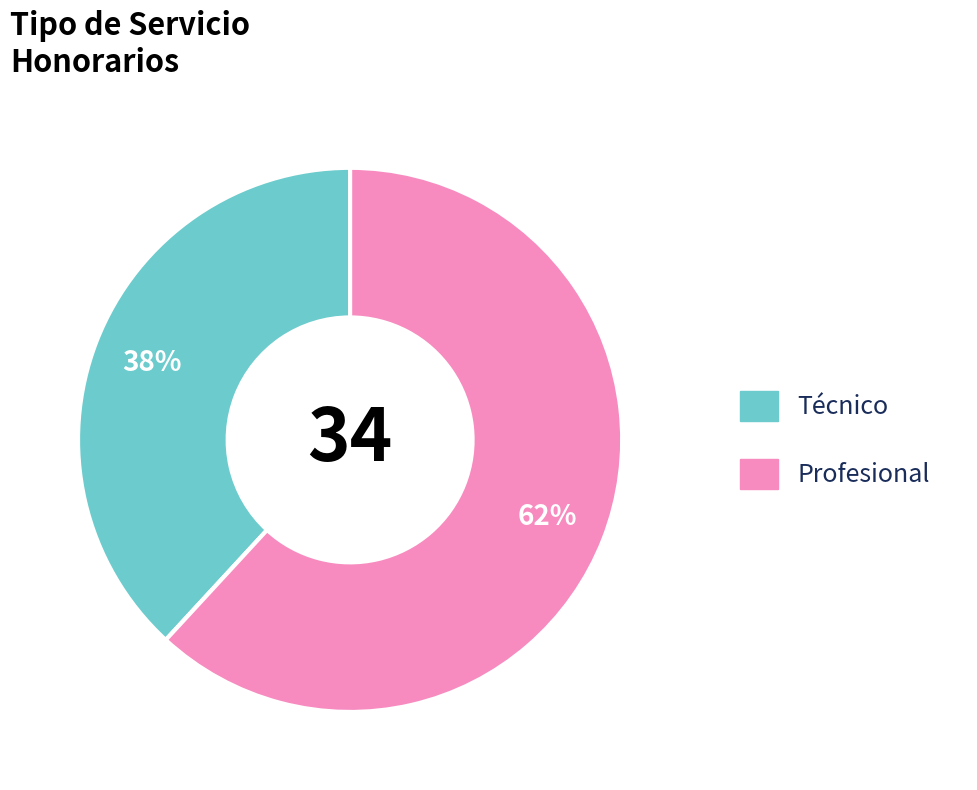

To the nearest percent, what portion does Profesional represent?

62%